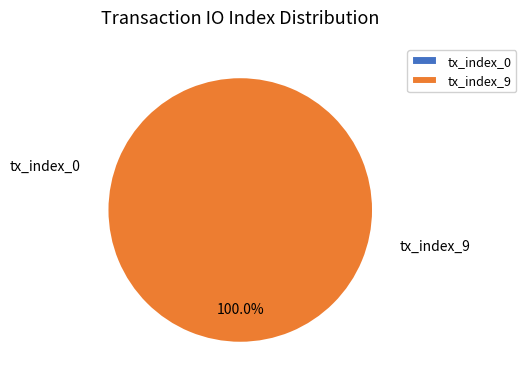

Combined, do tx_index_0 and tx_index_9 account for over 50%?

Yes